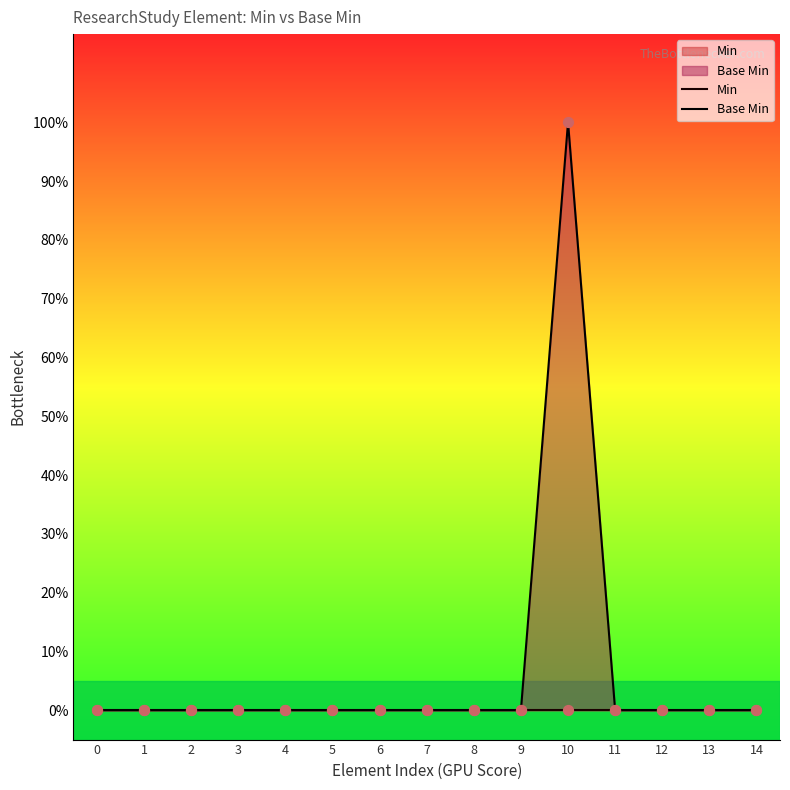

At which category is the sum across all series the highest?

10